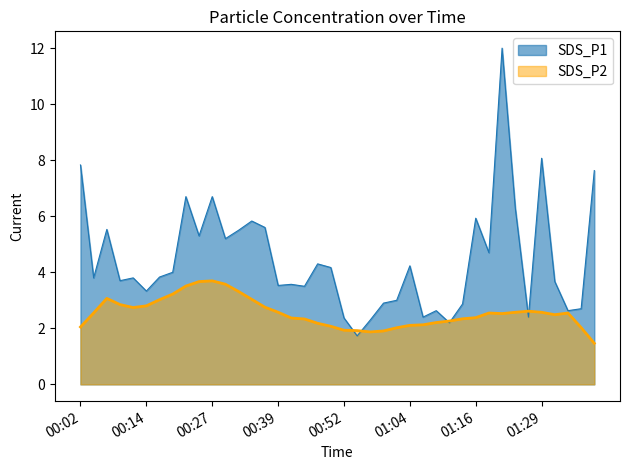

True or false: the data shows 7.4 at 01:19.

False